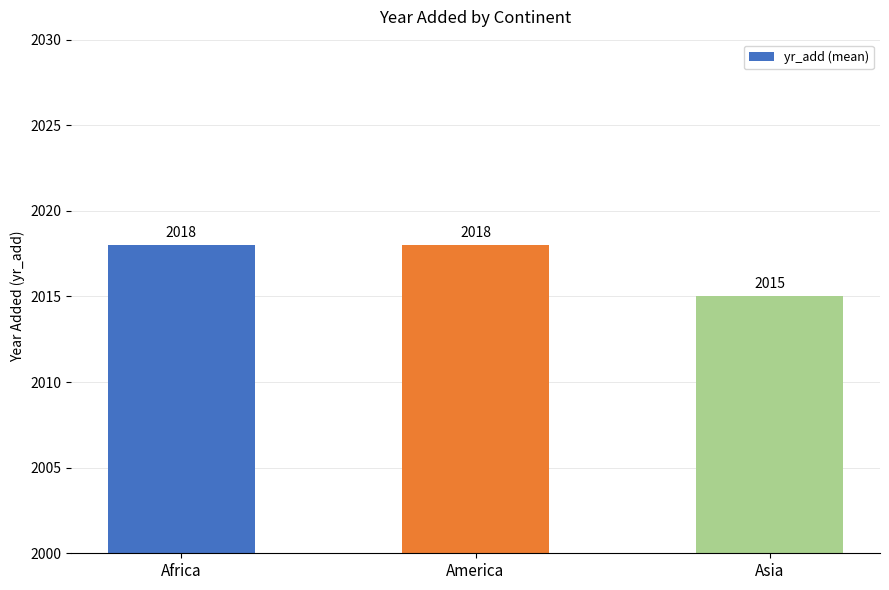

What position from the left is Africa?

1